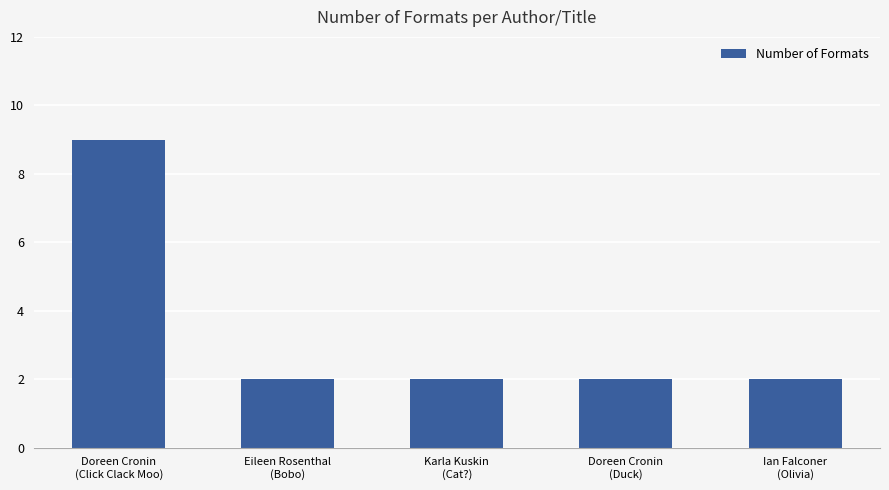

What is the sum of all values?

17